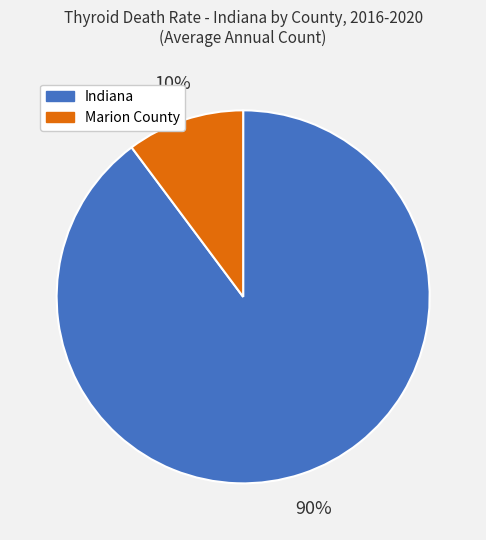

To the nearest percent, what is the combined percentage of Marion County and Indiana?

100%